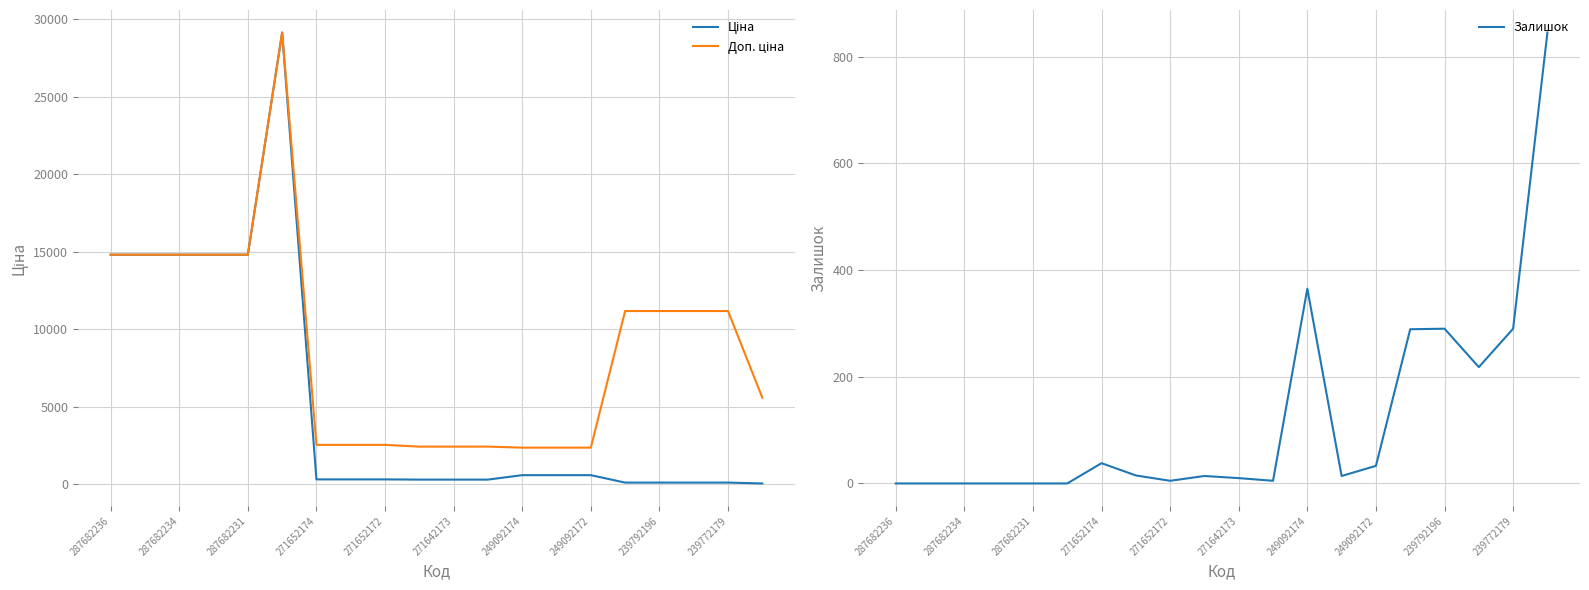

How many data points does each series have?

20